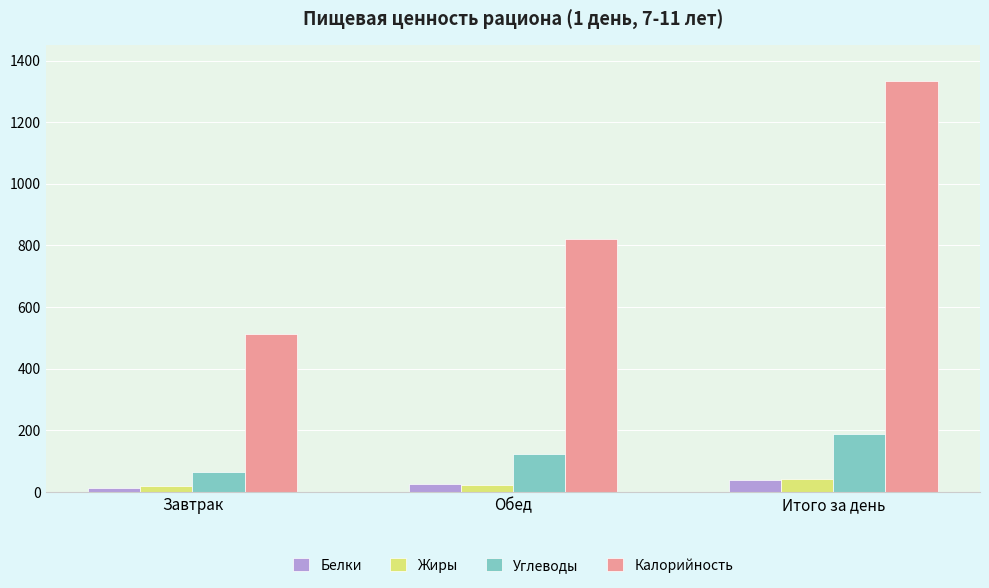

Between Завтрак and Обед, which series saw the biggest shift?

Калорийность